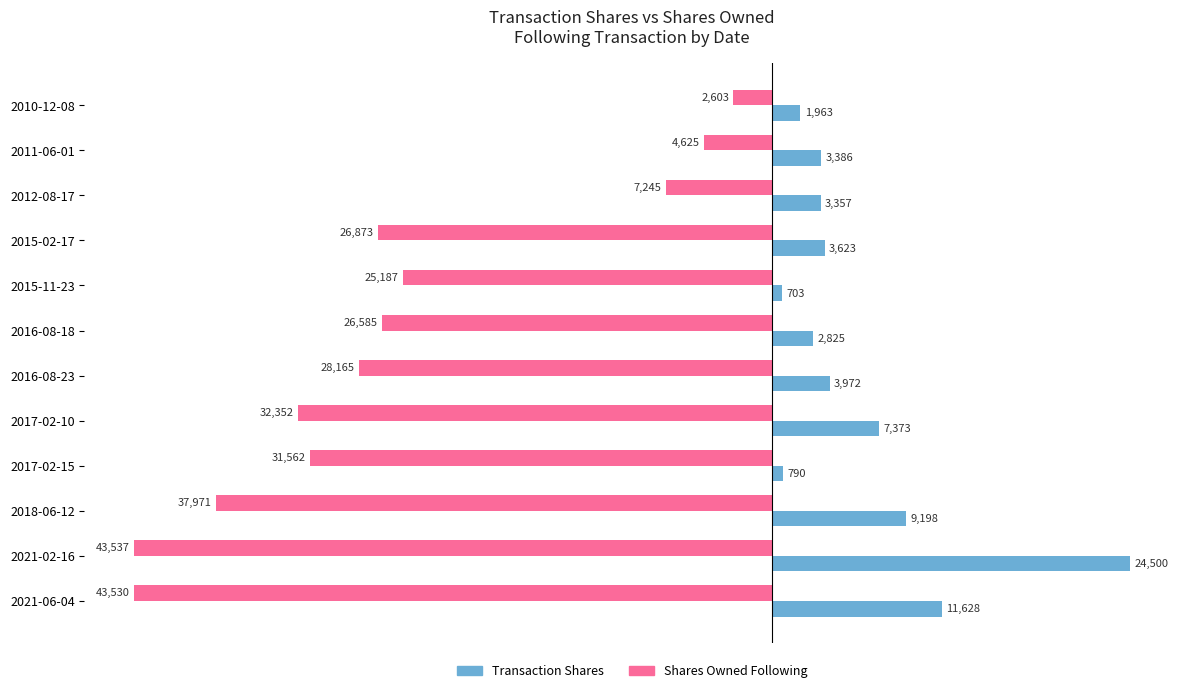

How many distinct data groups are displayed?

2